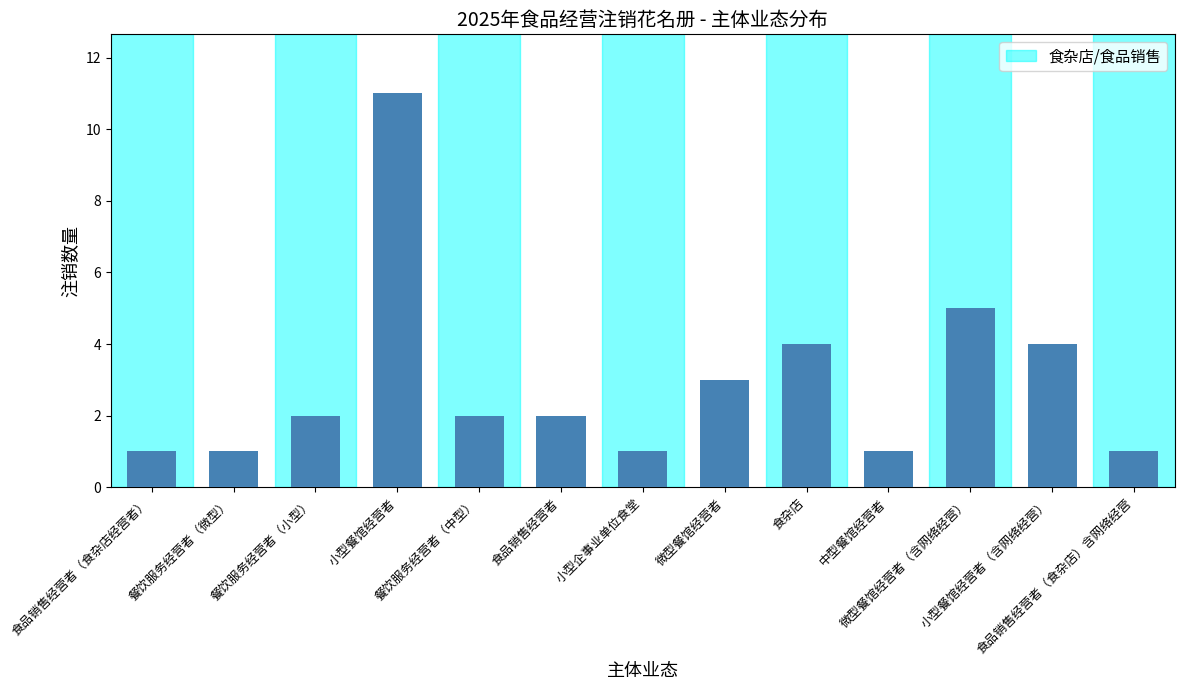

Does the chart contain stacked bars?

No